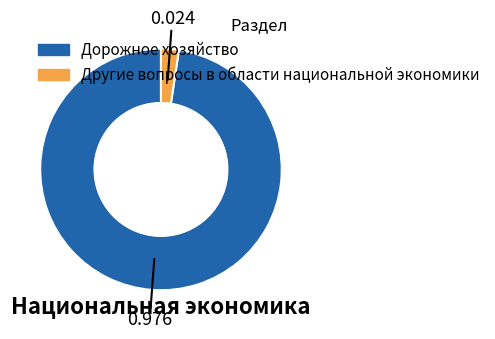

Is there any slice that represents more than half of the pie?

Yes